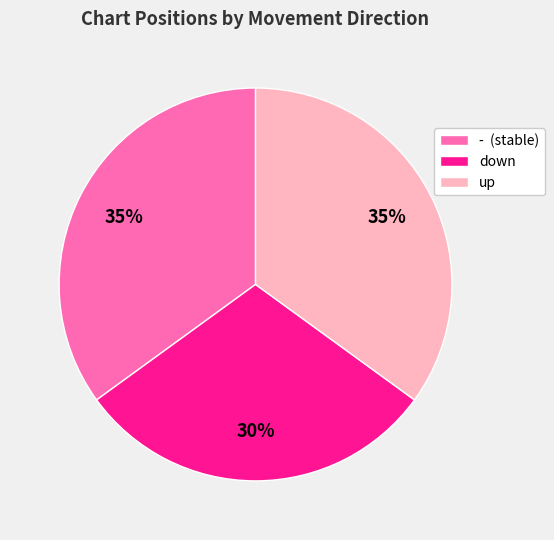

What is the smallest slice in the pie chart?

down